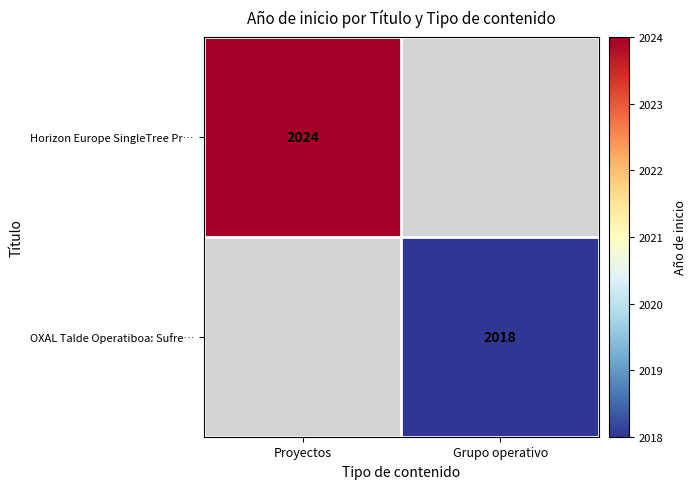

The value of Horizon Europe SingleTree Pr… at Proyectos is 3617.3. True or false?

False